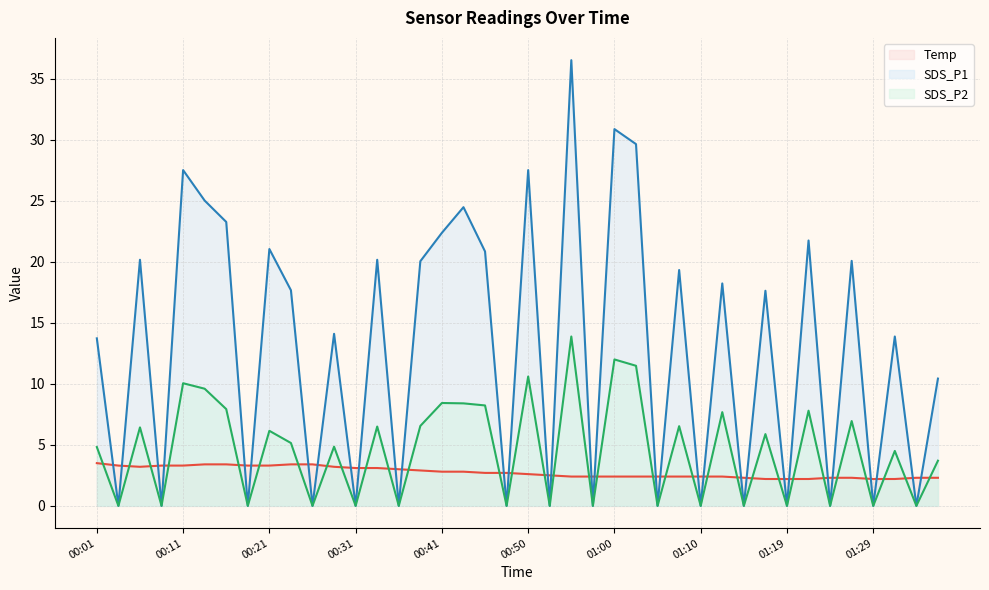

The value of SDS_P2 at 00:33 is 6.5. True or false?

True